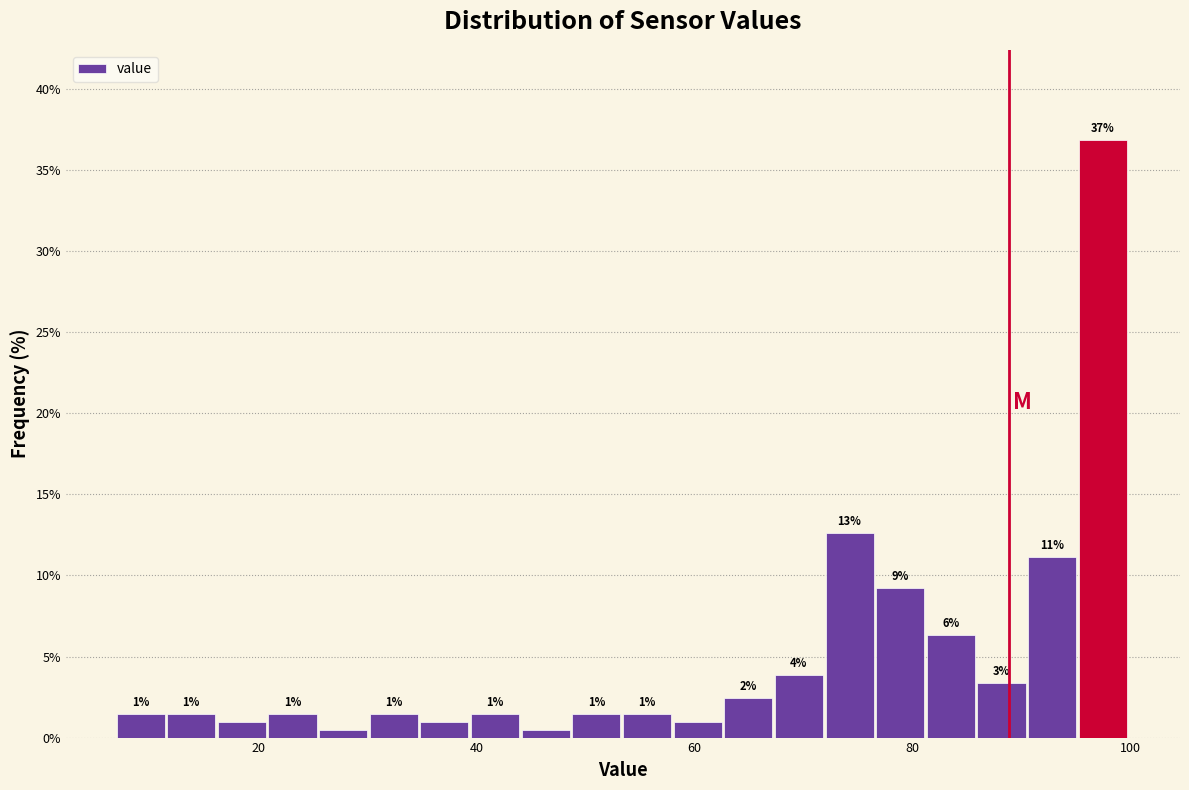

Read against the x-axis, roughly where is the centre of the tallest bar?

98